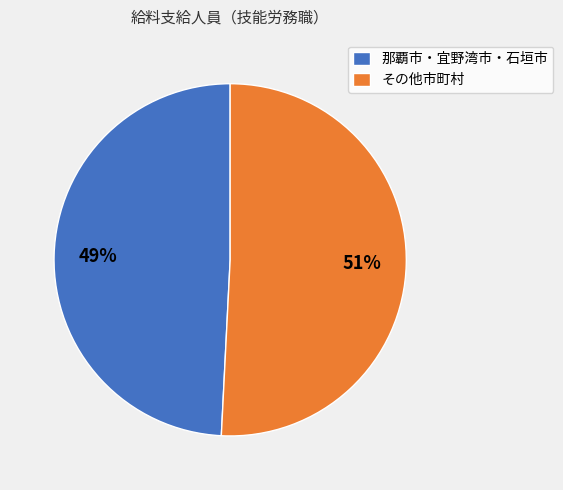

Which slice is the smallest?

那覇市・宜野湾市・石垣市